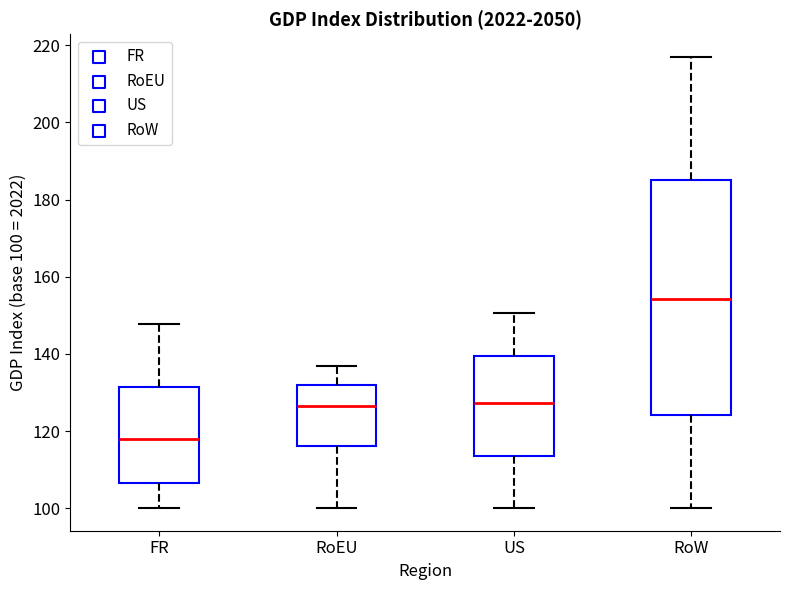

Which box has the highest median line?

RoW